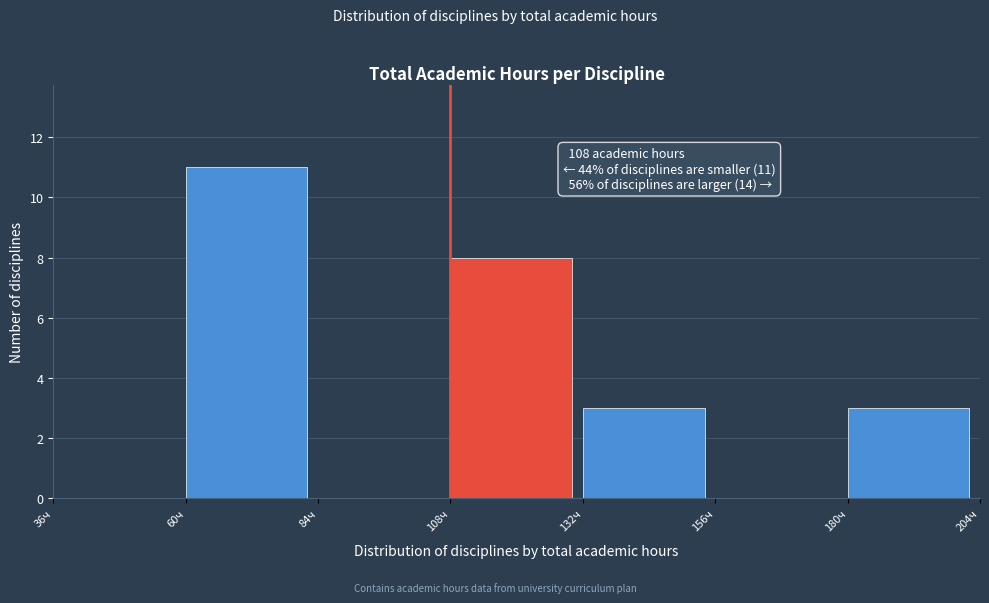

Over which range of the x-axis is the bar tallest?

60 to 84